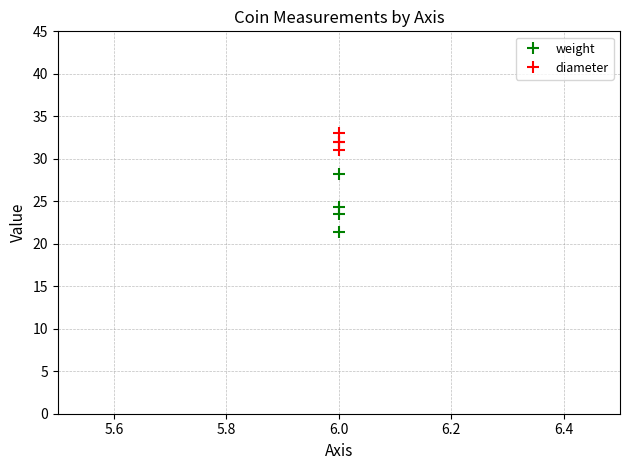

At how many categories does at least one series exceed 24?

4